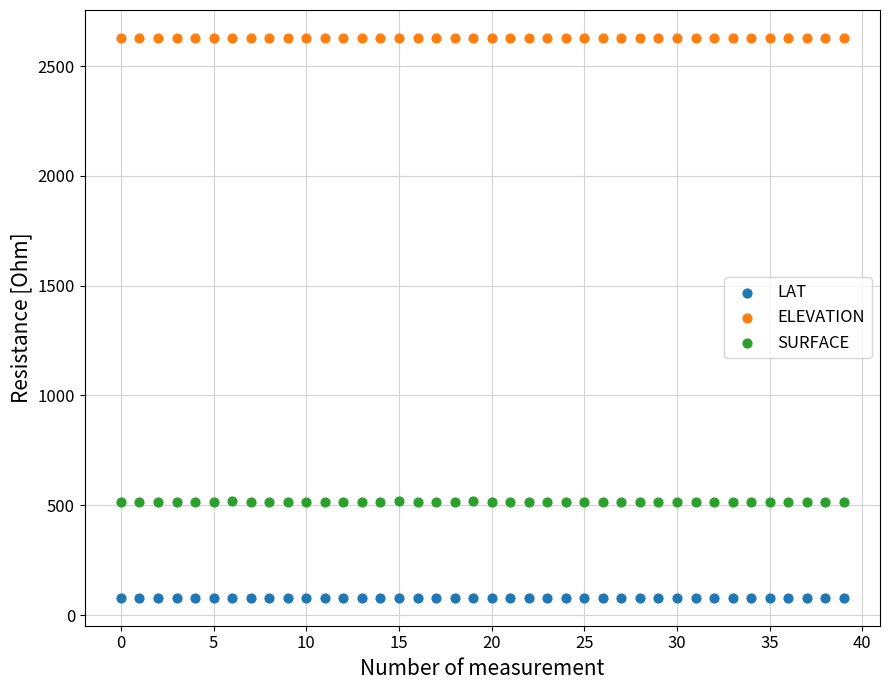

Which series contains the lowest Y value?

LAT